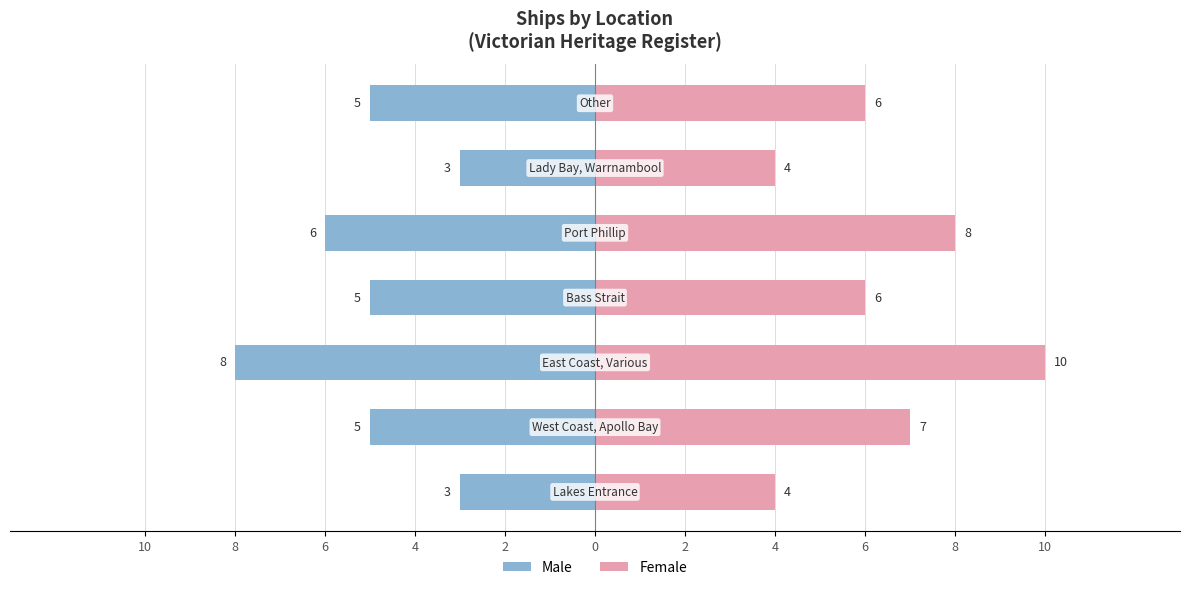

What is the average value of the Female series?

6